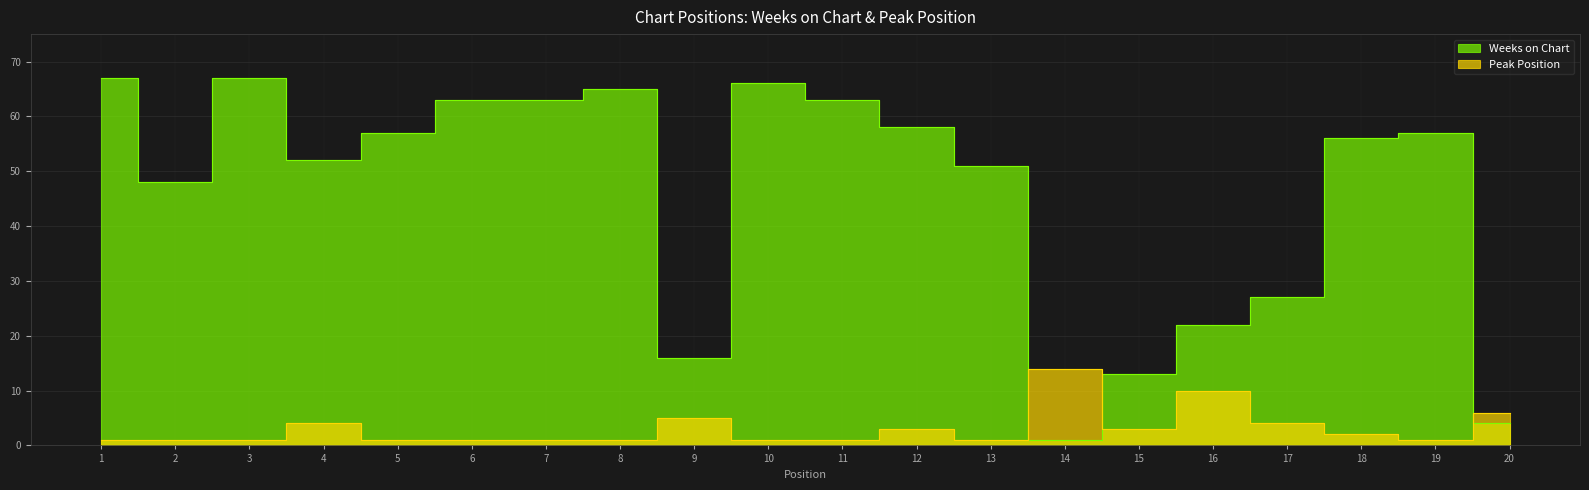

Which series has the largest range (max minus min)?

Weeks on Chart